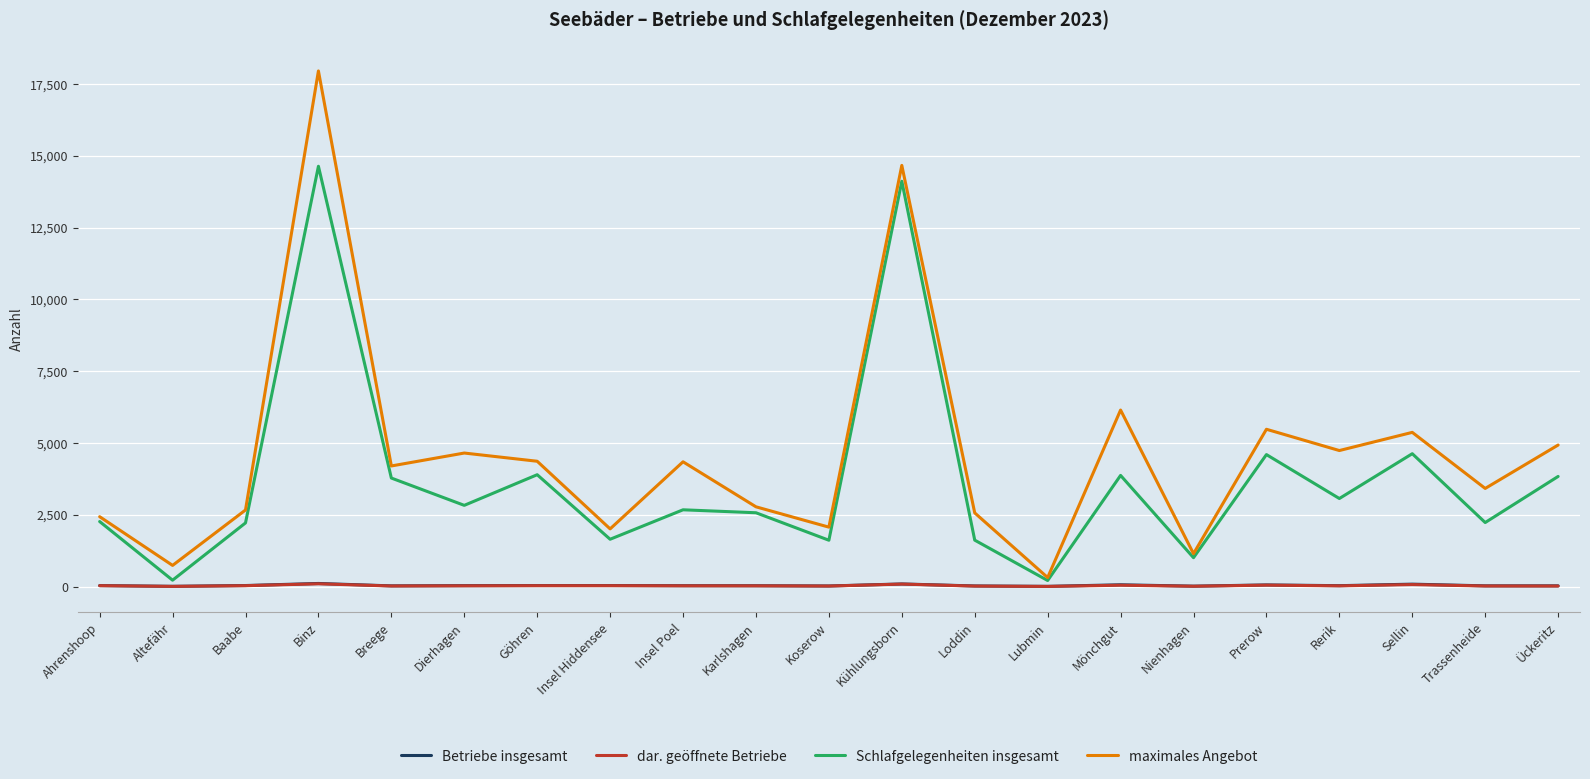

What is the maximum value shown in the chart?

17959